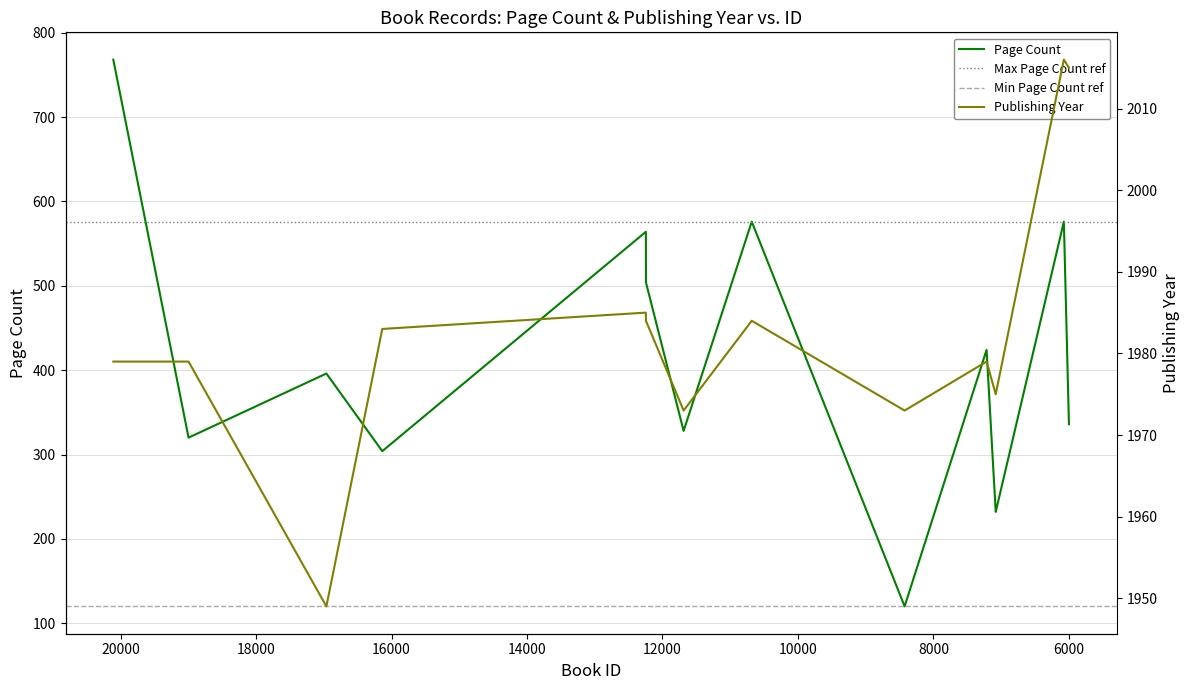

The value of pageCount at 12245 is 135. True or false?

False